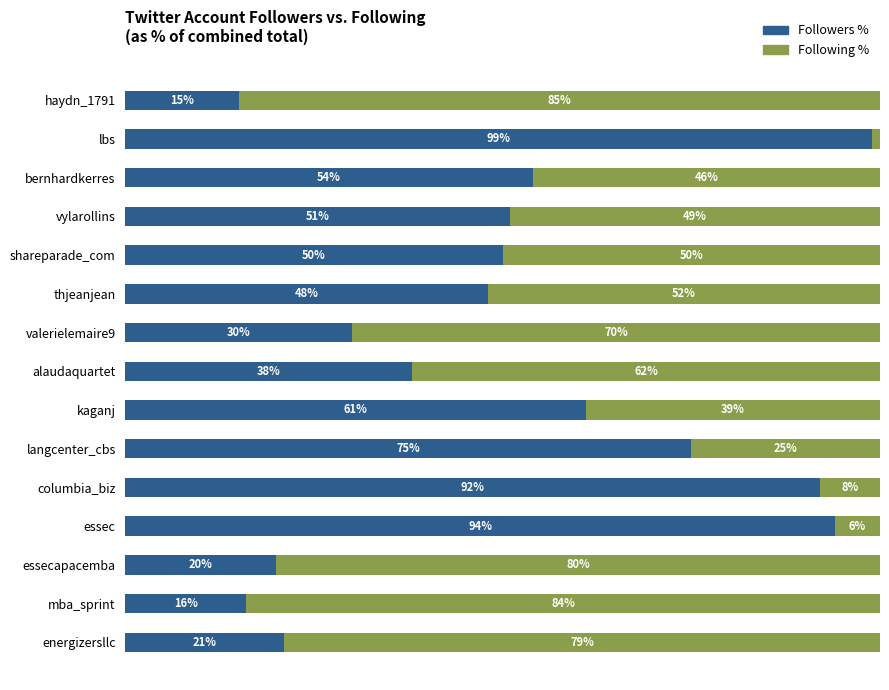

At which label does Followers % reach its peak?

lbs